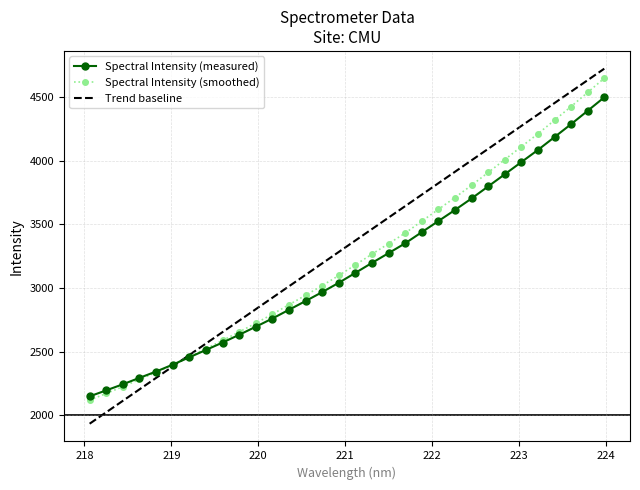

True or false: Trend baseline and Spectral Intensity (smoothed) cross at least once.

True